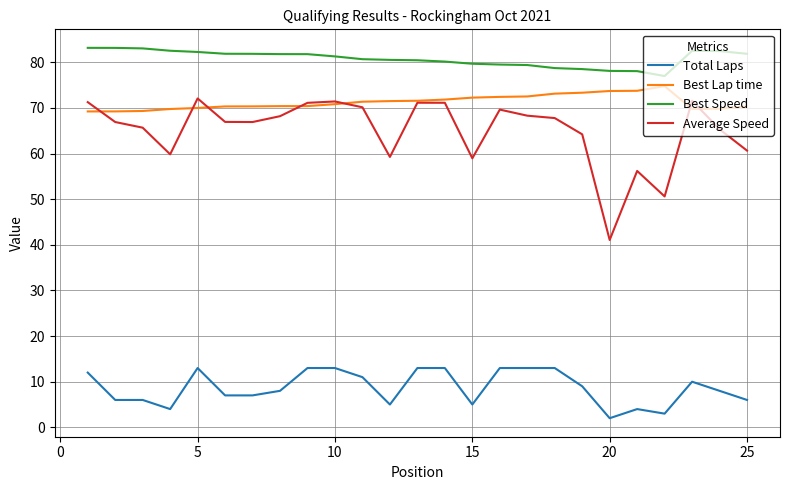

Rank the series by their maximum value, from lowest to highest.

Total Laps, Average Speed, Best Lap time, Best Speed